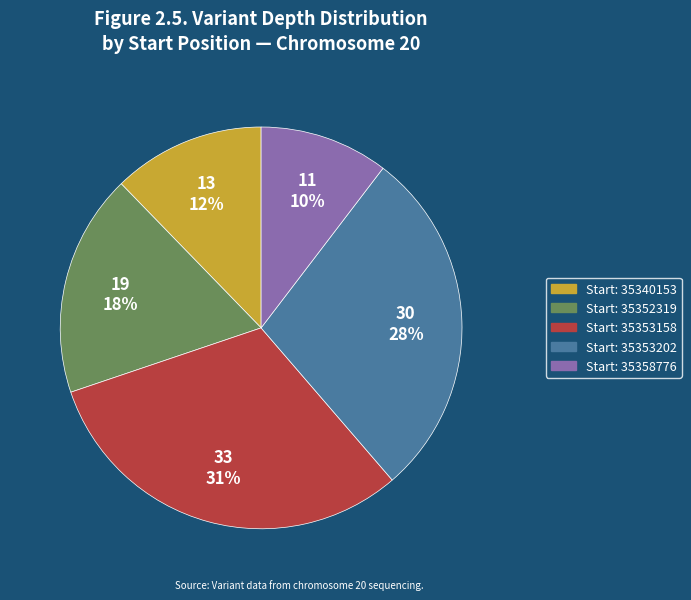

Does any single category account for the majority?

No